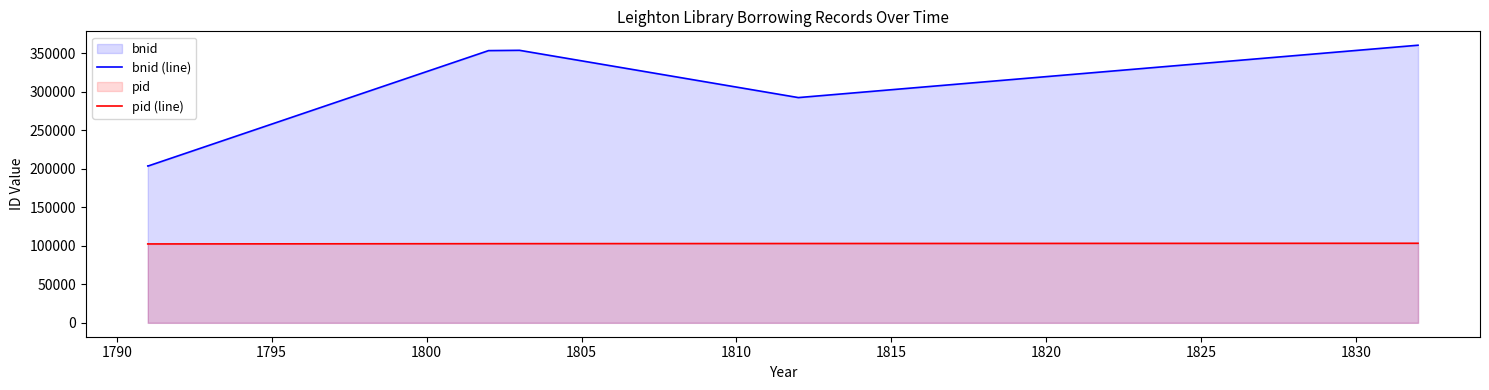

True or false: pid (line) and bnid (line) cross at least once.

False